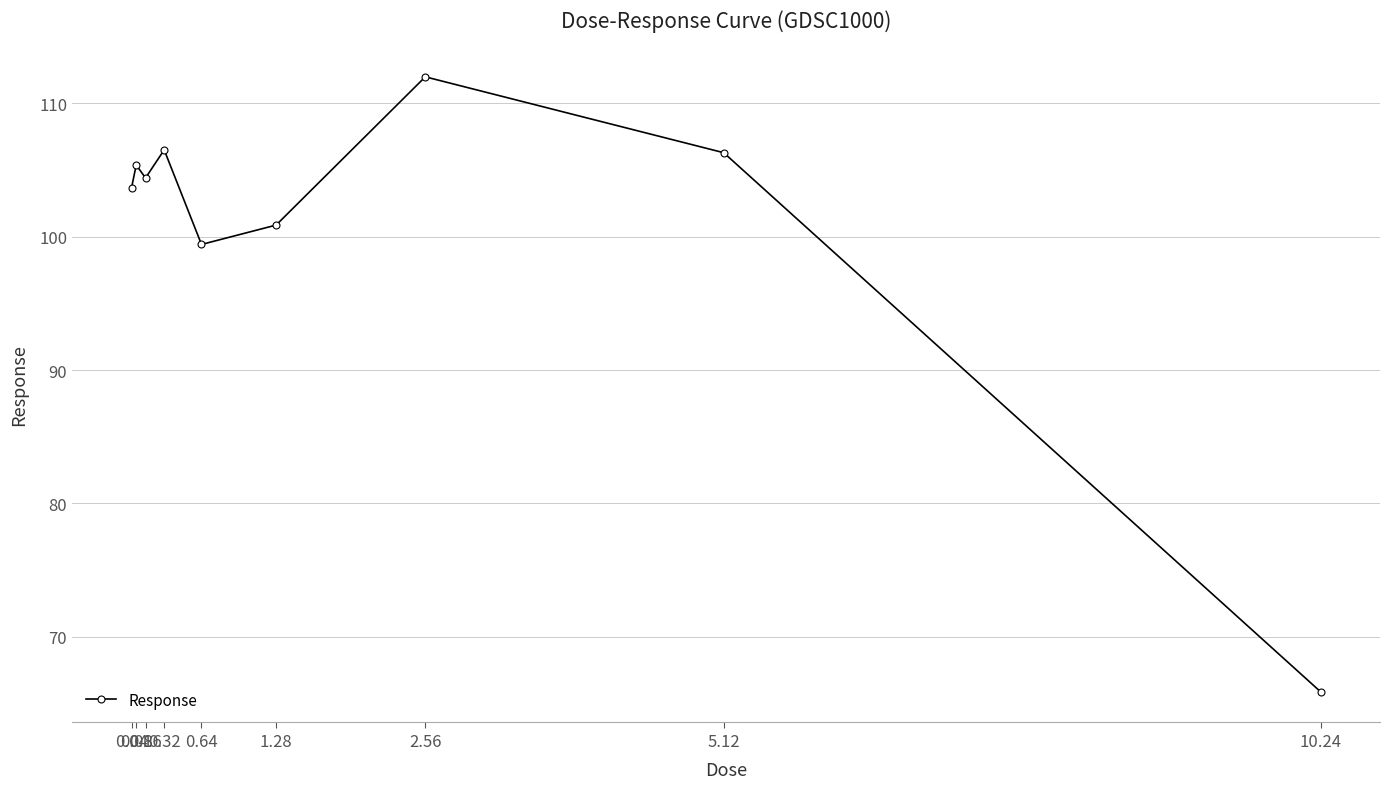

What is the value of the 6th point from the left?

100.9